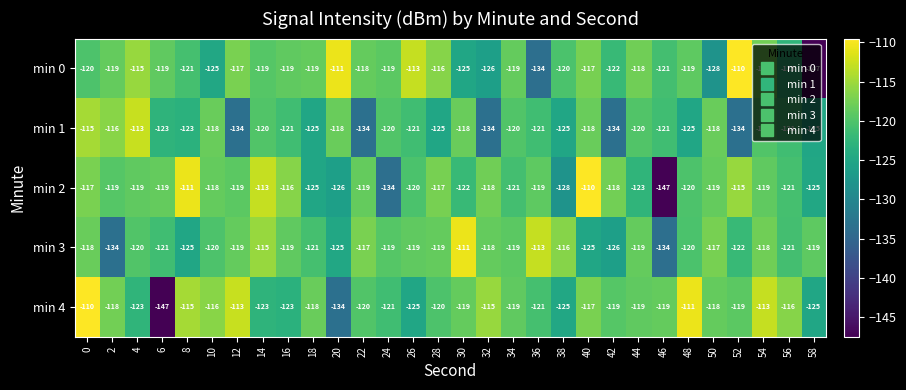

How many data points in min 1 are above -121?

13